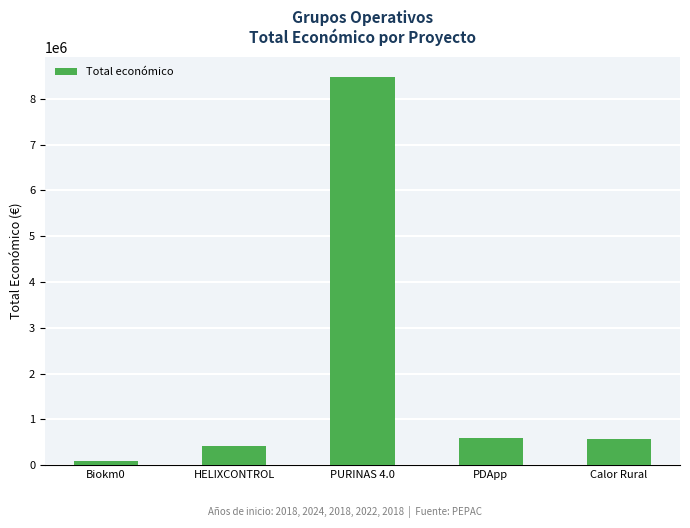

What is the ratio of the value at HELIXCONTROL to the value at PDApp?

0.7